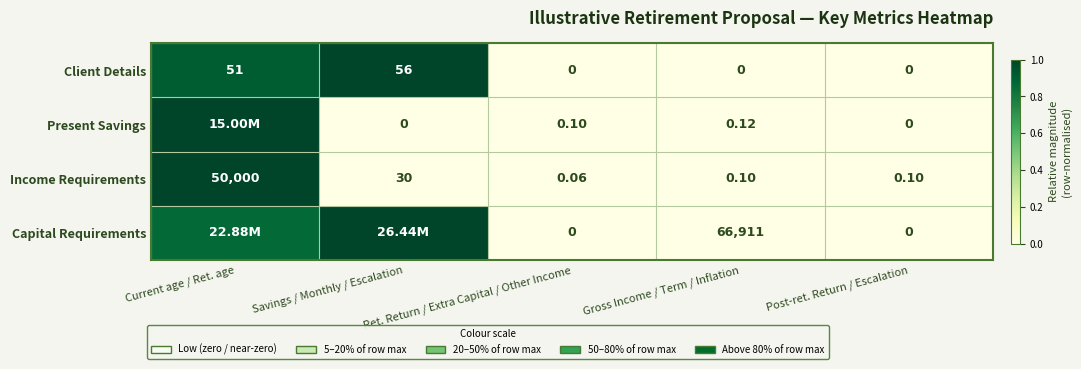

The value of Income Requirements at Savings / Monthly / Escalation is 0.0. True or false?

False